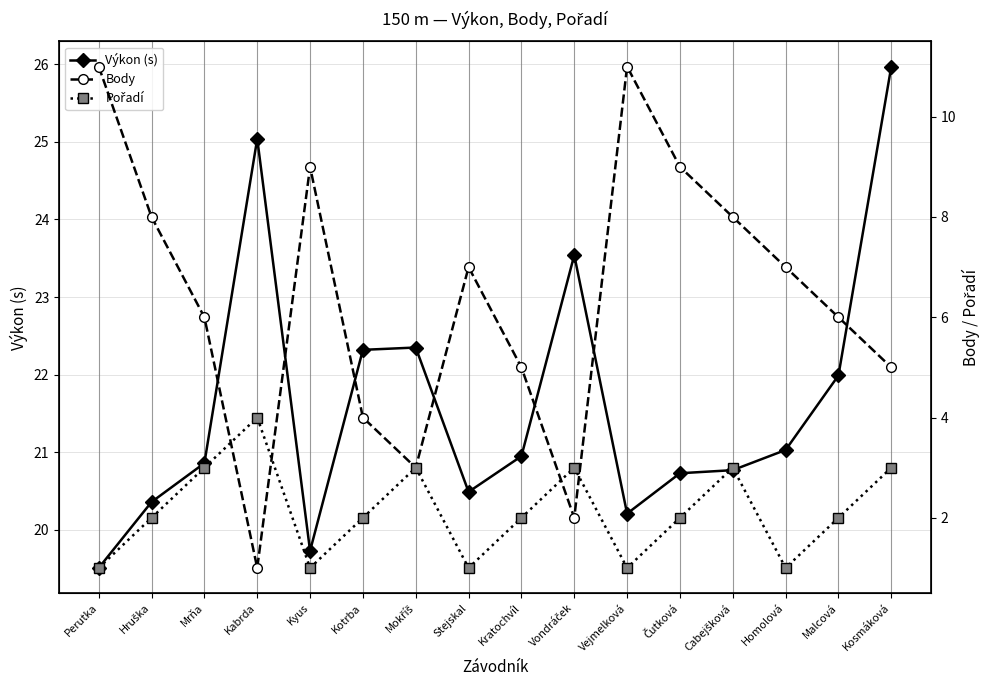

Which series has the largest total across all categories?

Výkon (s)